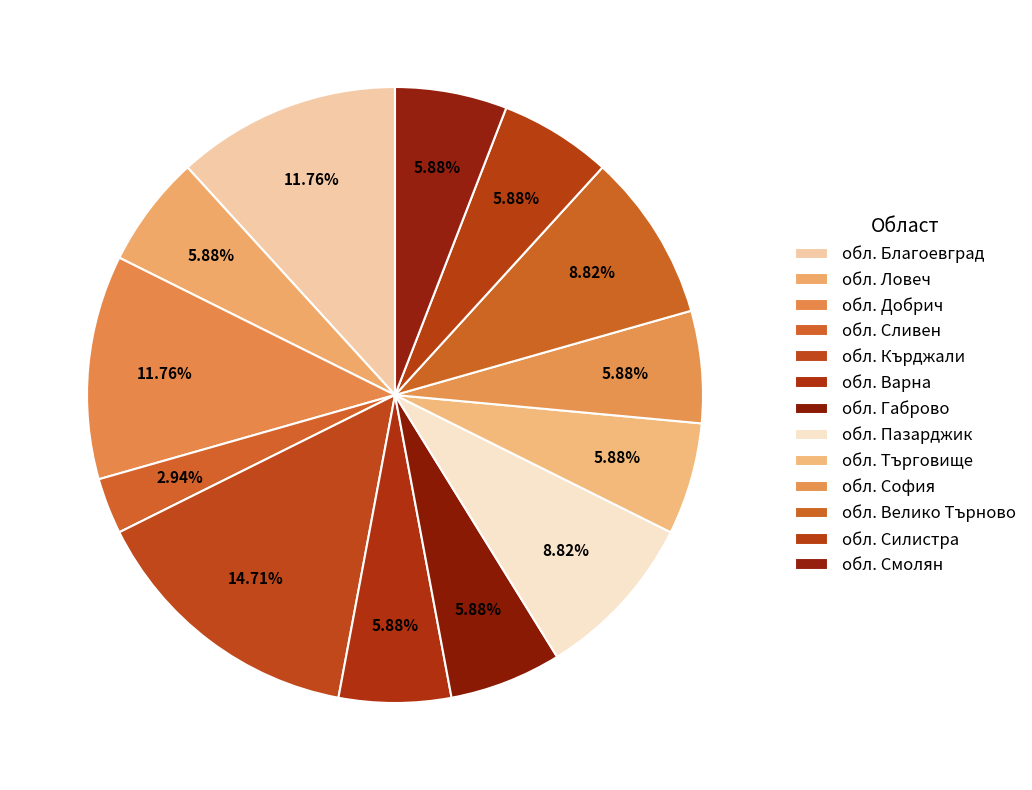

Does обл. Търговище represent more than half of the total?

No